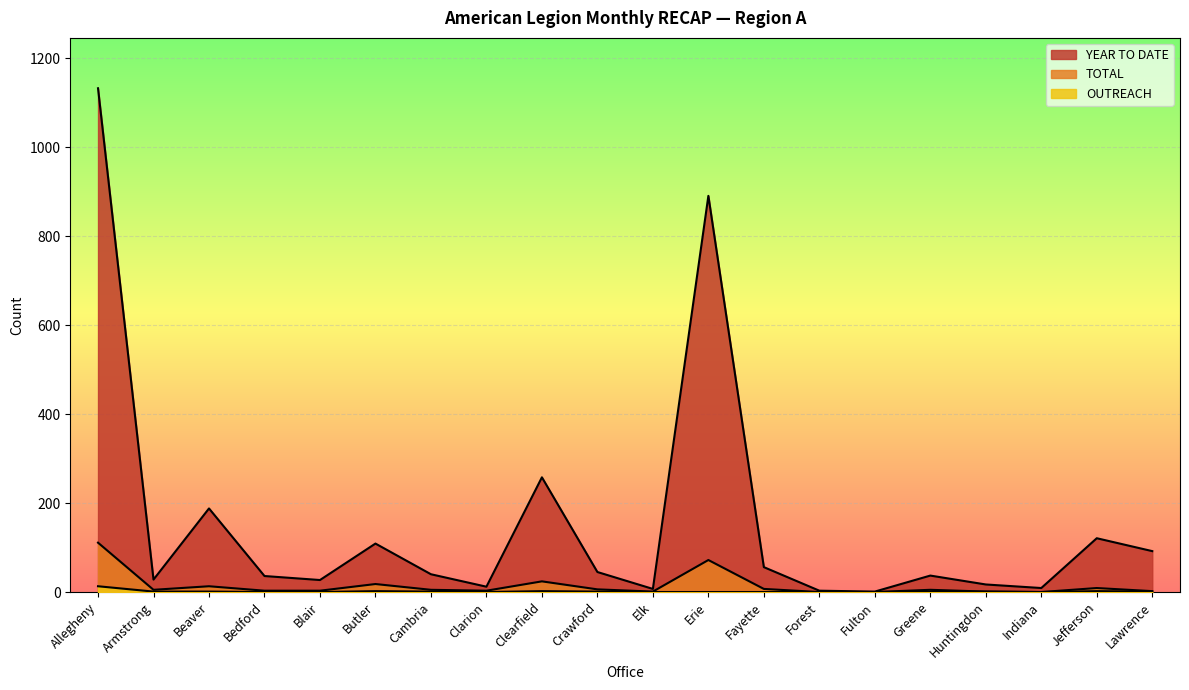

What is the difference between the OUTREACH values at Armstrong and Forest?

1